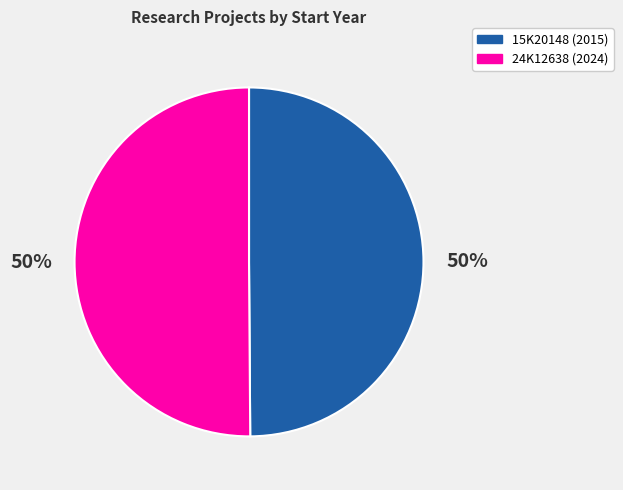

True or false: 24K12638 (2024) accounts for 60% of the total.

False